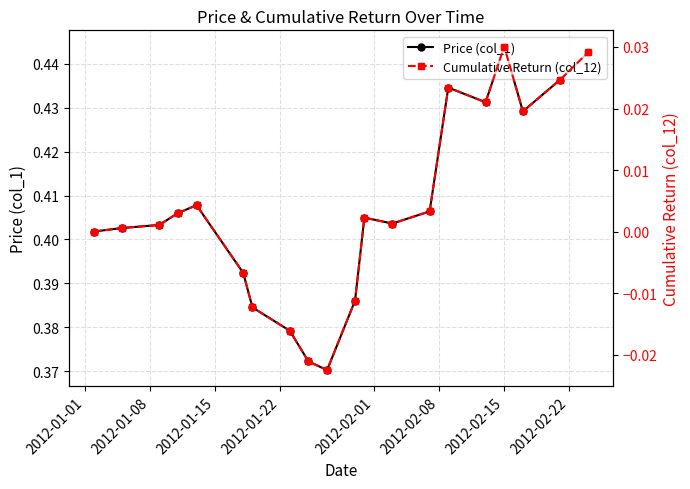

How many Price (col_1) values are between 0 and 1?

20